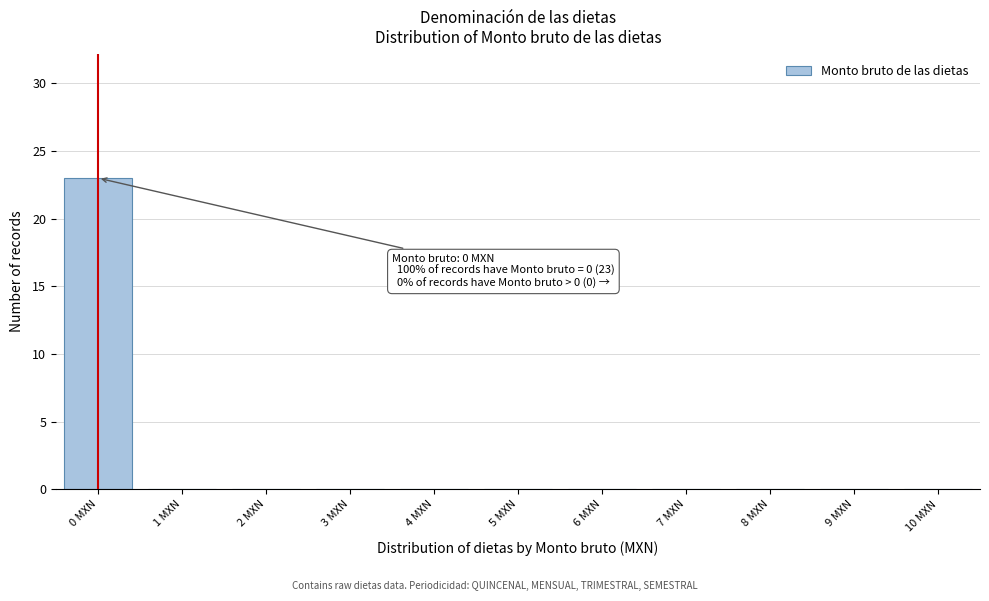

Which range on the x-axis has the tallest bar?

-0.5 to 0.5